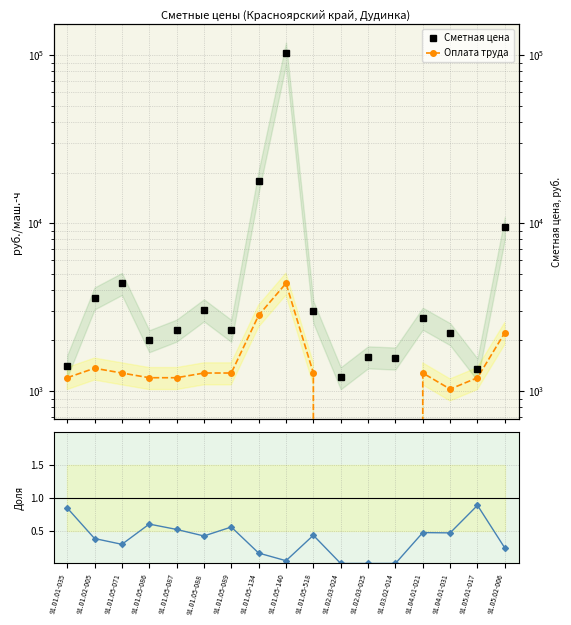

True or false: Оплата/Сметная and Оплата труда intersect in this chart.

False